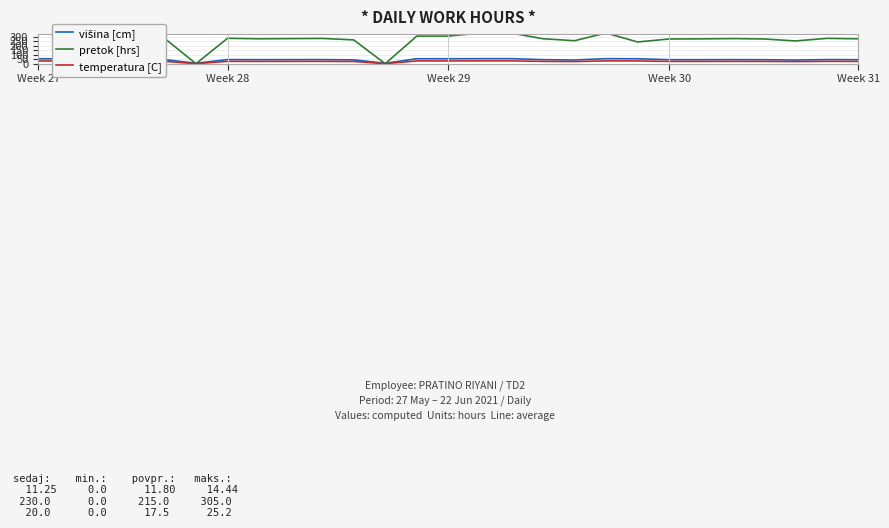

What is the greatest value displayed?

338.8